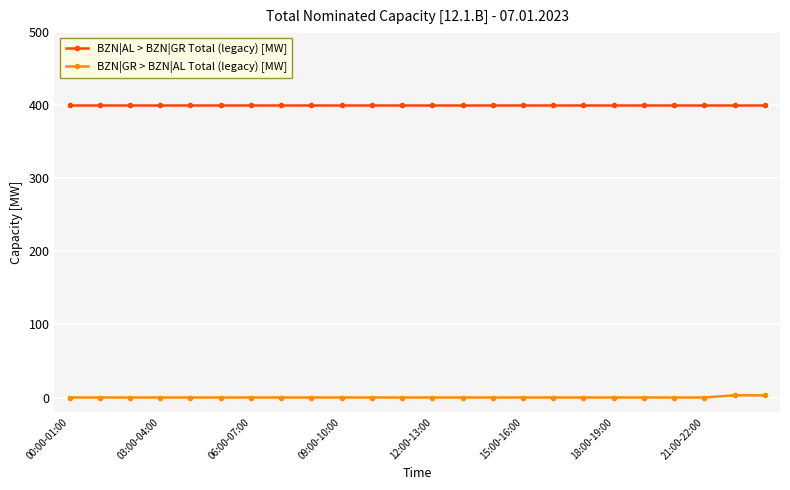

Rank the series by their average value, from highest to lowest.

BZN|AL > BZN|GR Total (legacy) [MW], BZN|GR > BZN|AL Total (legacy) [MW]